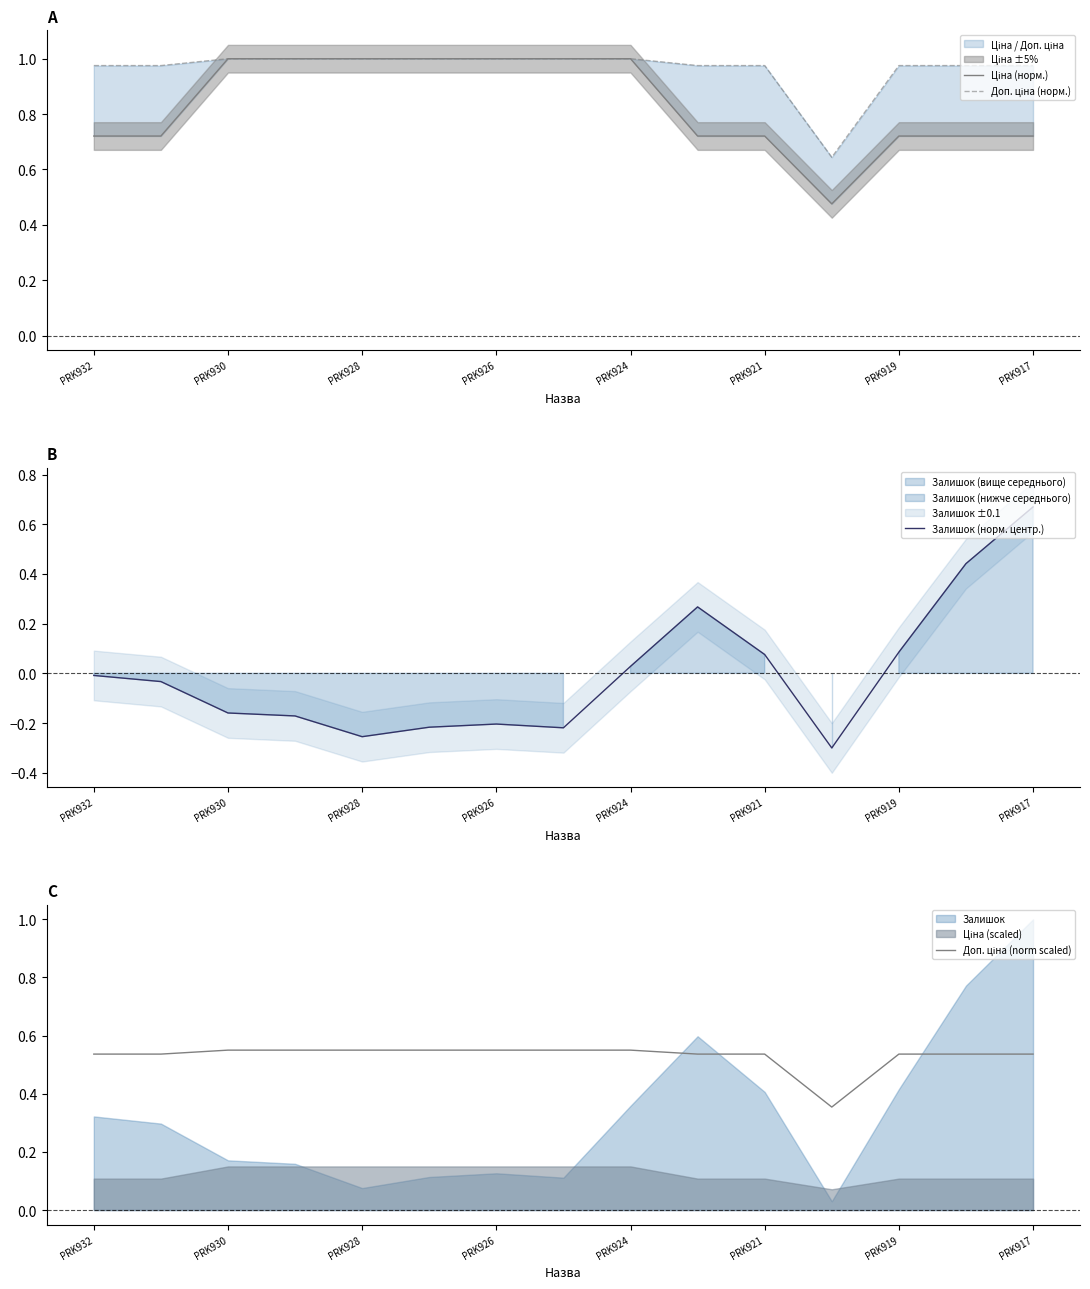

How many values in the Залишок (норм. центр.) series are below 0?

9